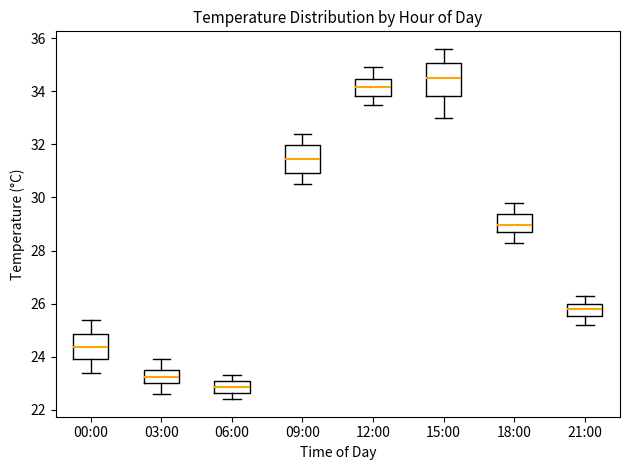

Which box has the highest median line?

15:00